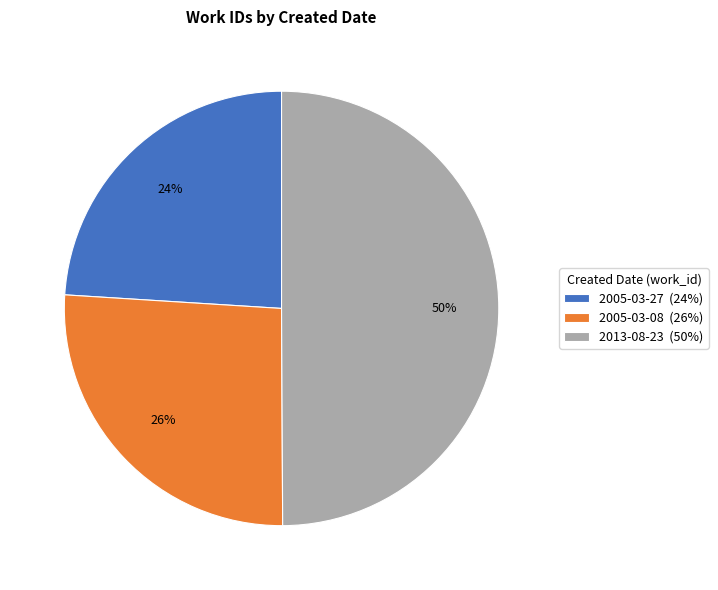

Rank the categories by value from lowest to highest.

2005-03-27, 2005-03-08, 2013-08-23